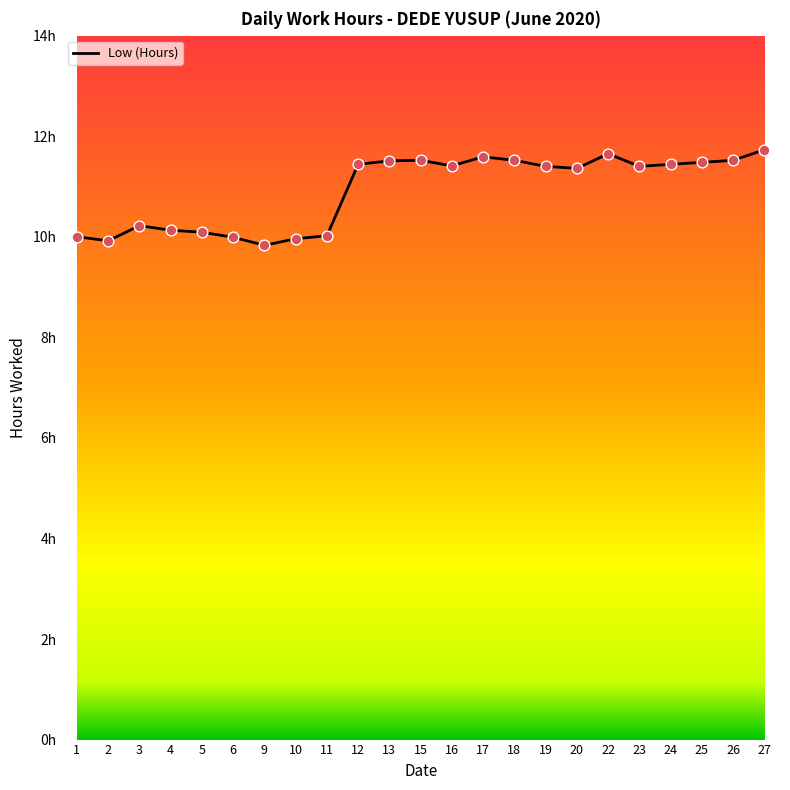

Between 11 and 17, which is larger?

17